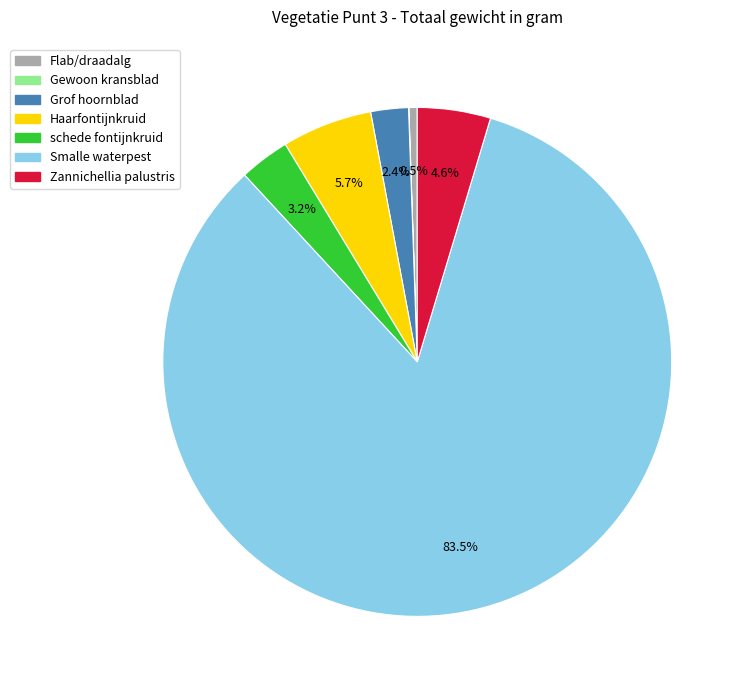

What is the largest slice in the pie chart?

Smalle waterpest